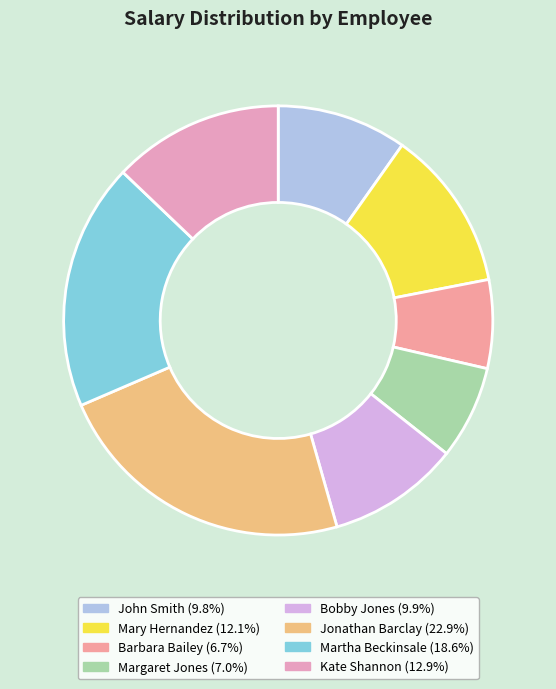

Count the number of slices in the pie.

8